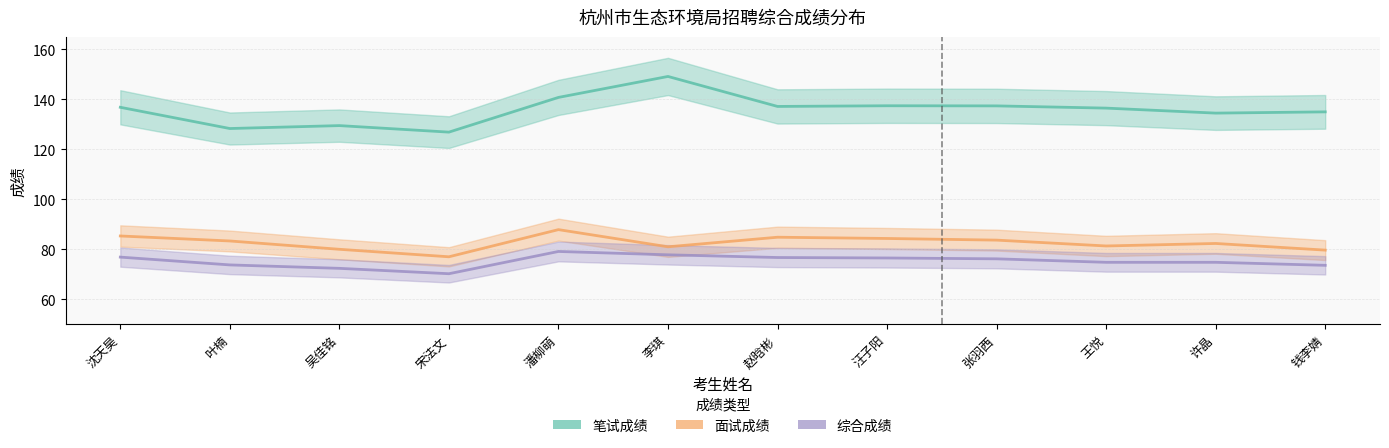

What is the lowest value of the 综合成绩 series?

70.2